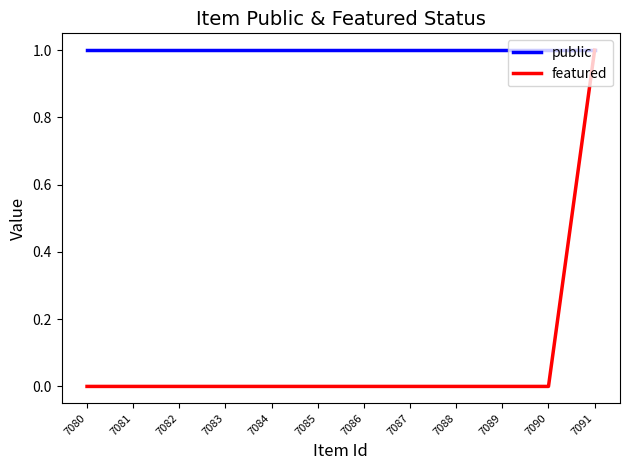

Rank the series by their maximum value, from highest to lowest.

public, featured